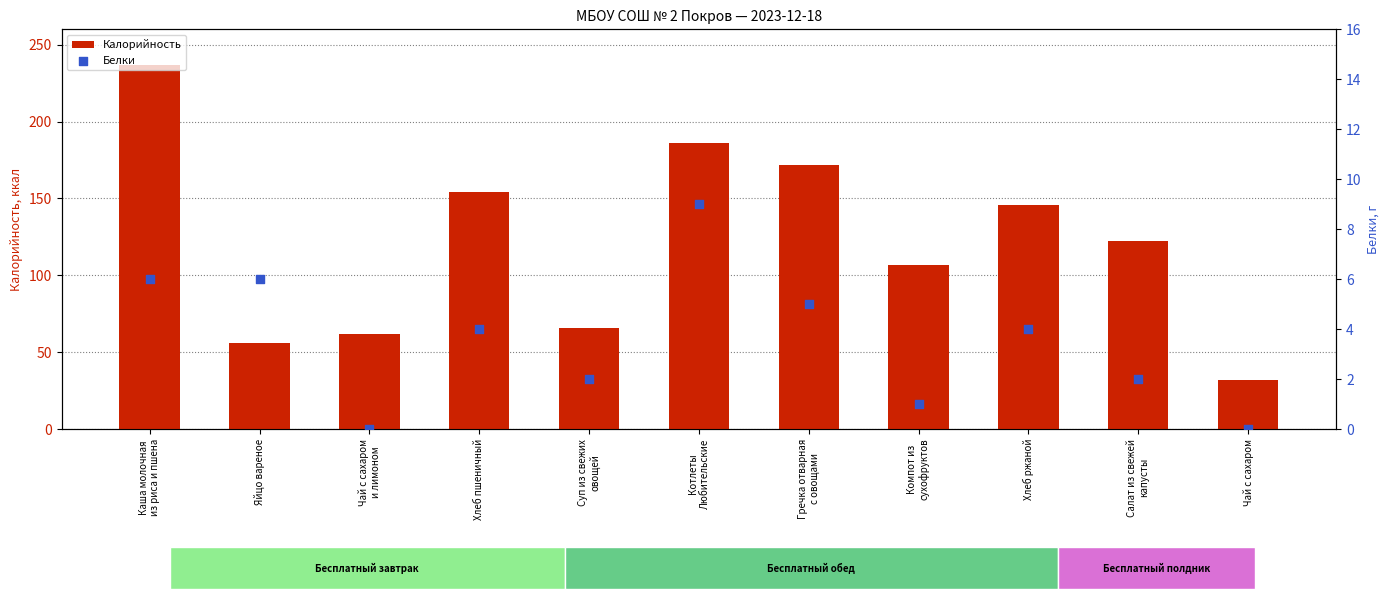

At which category is the sum across all series the highest?

Каша молочная
из риса и пшена